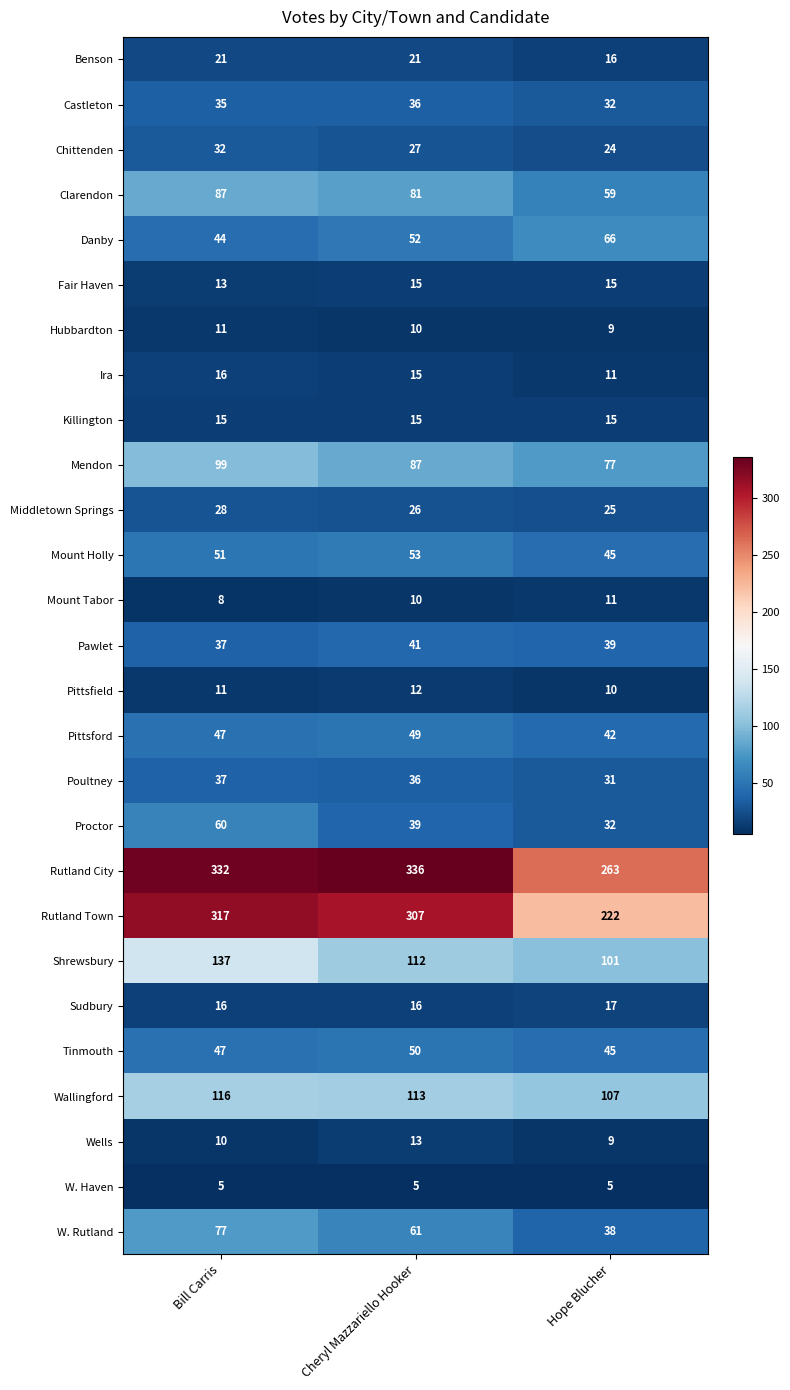

Which series has the largest range (max minus min)?

Rutland Town